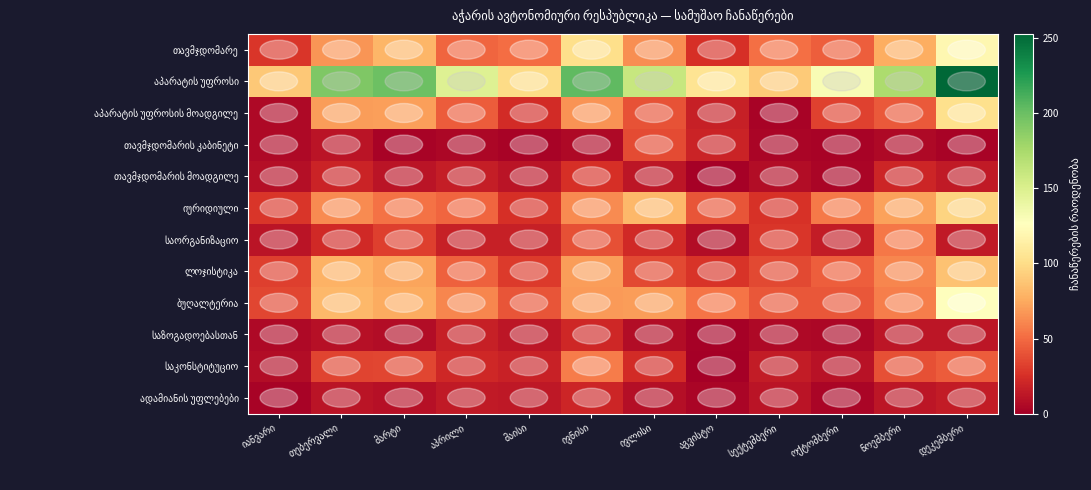

Which series has the largest range (max minus min)?

აპარატის უფროსი